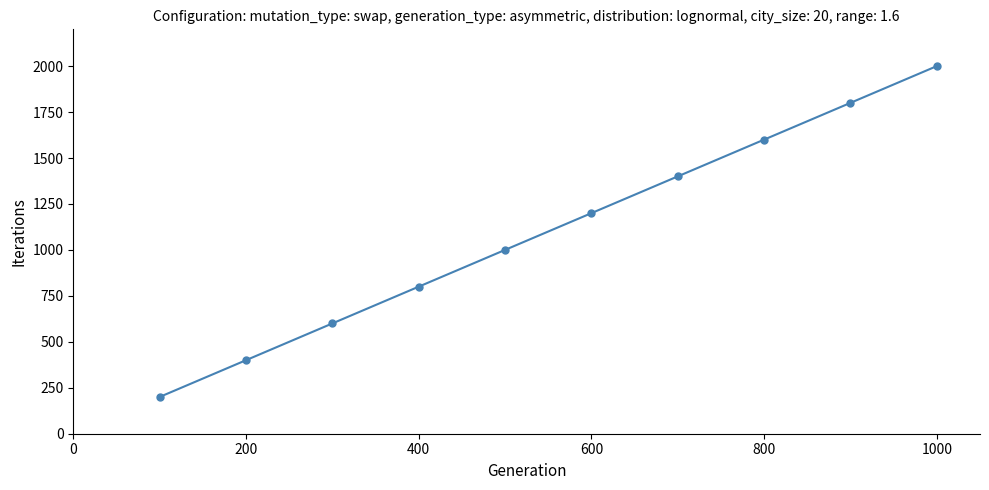

What is the value of the 4th point from the left?

800